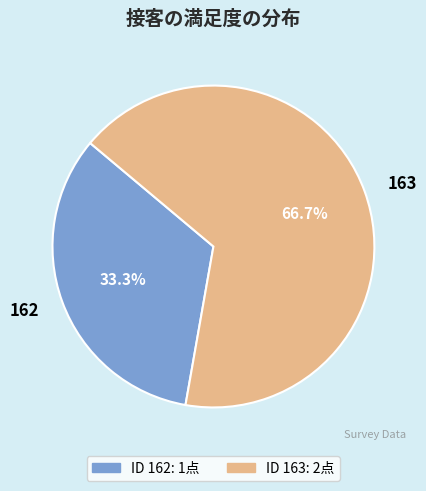

Is the sum of 162 and 163 greater than half?

Yes